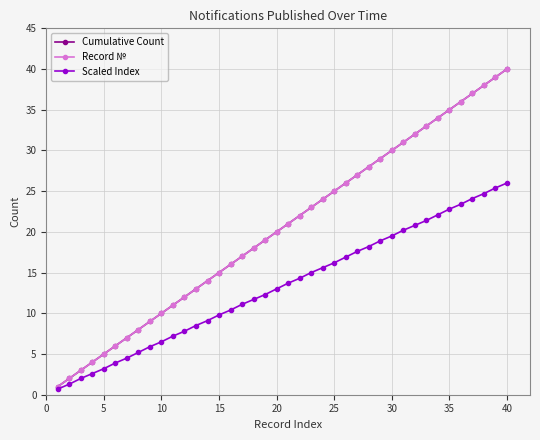

Does the chart have visible grid lines?

Yes